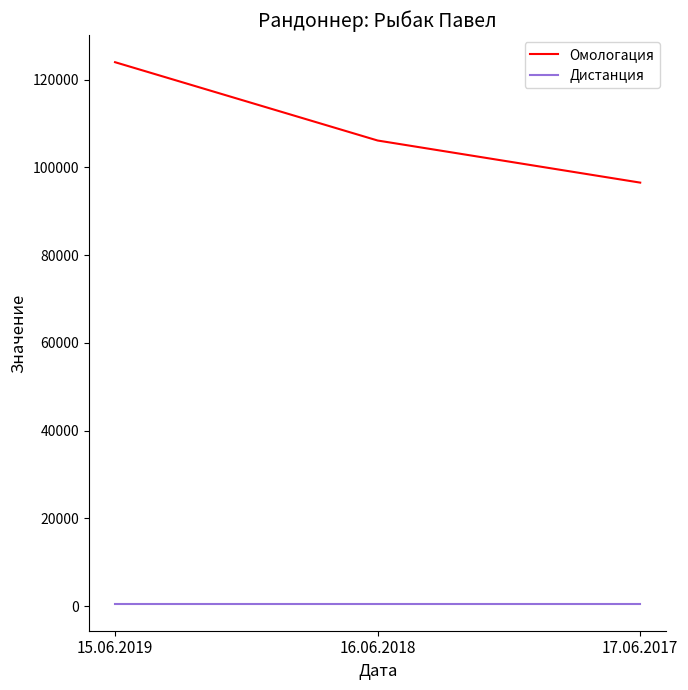

What is the sum of all Дистанция values?

1800